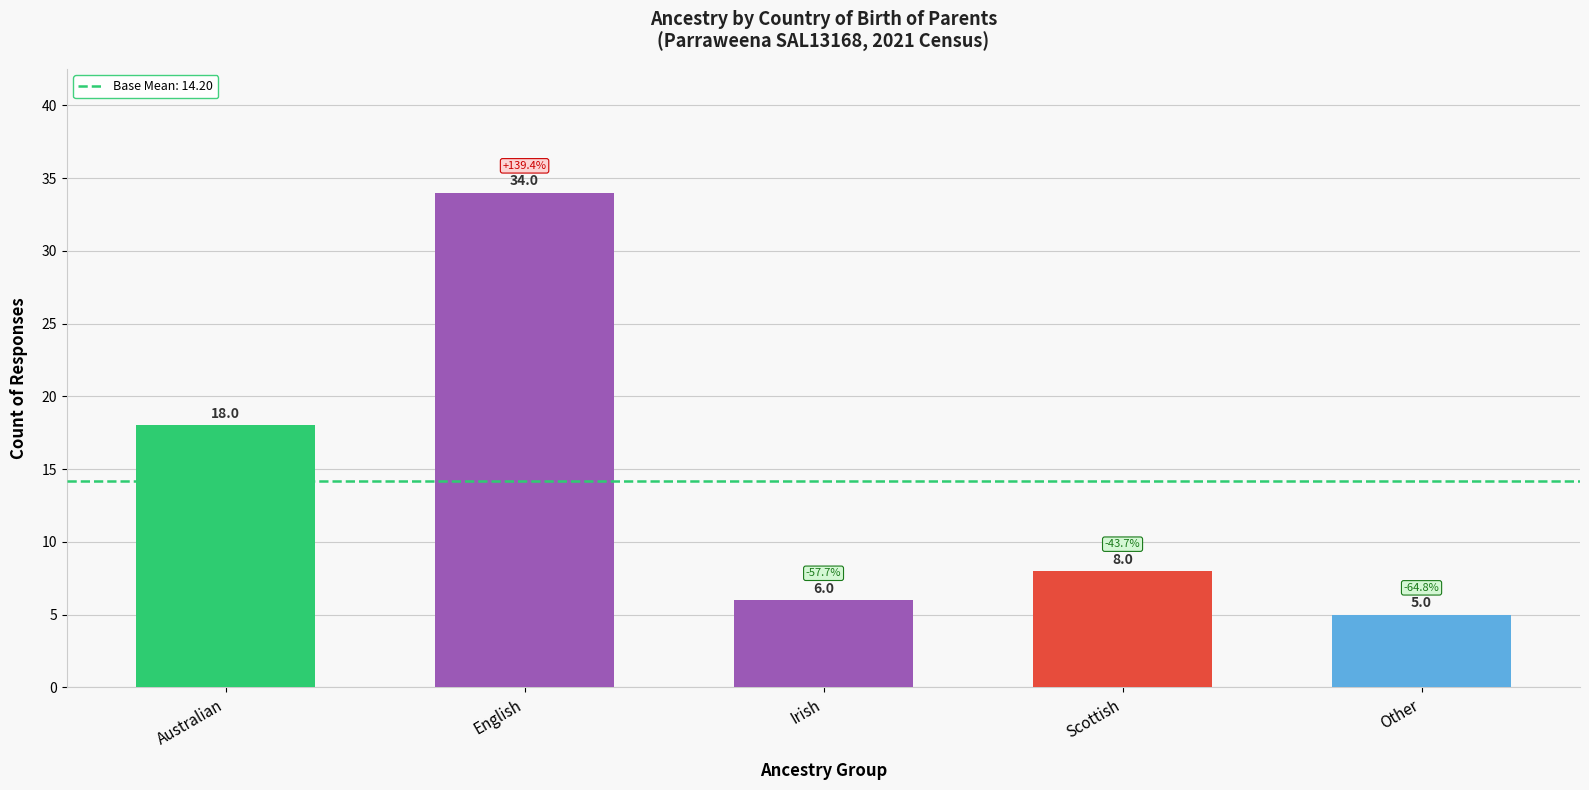

Which label corresponds to the largest value in the chart?

English